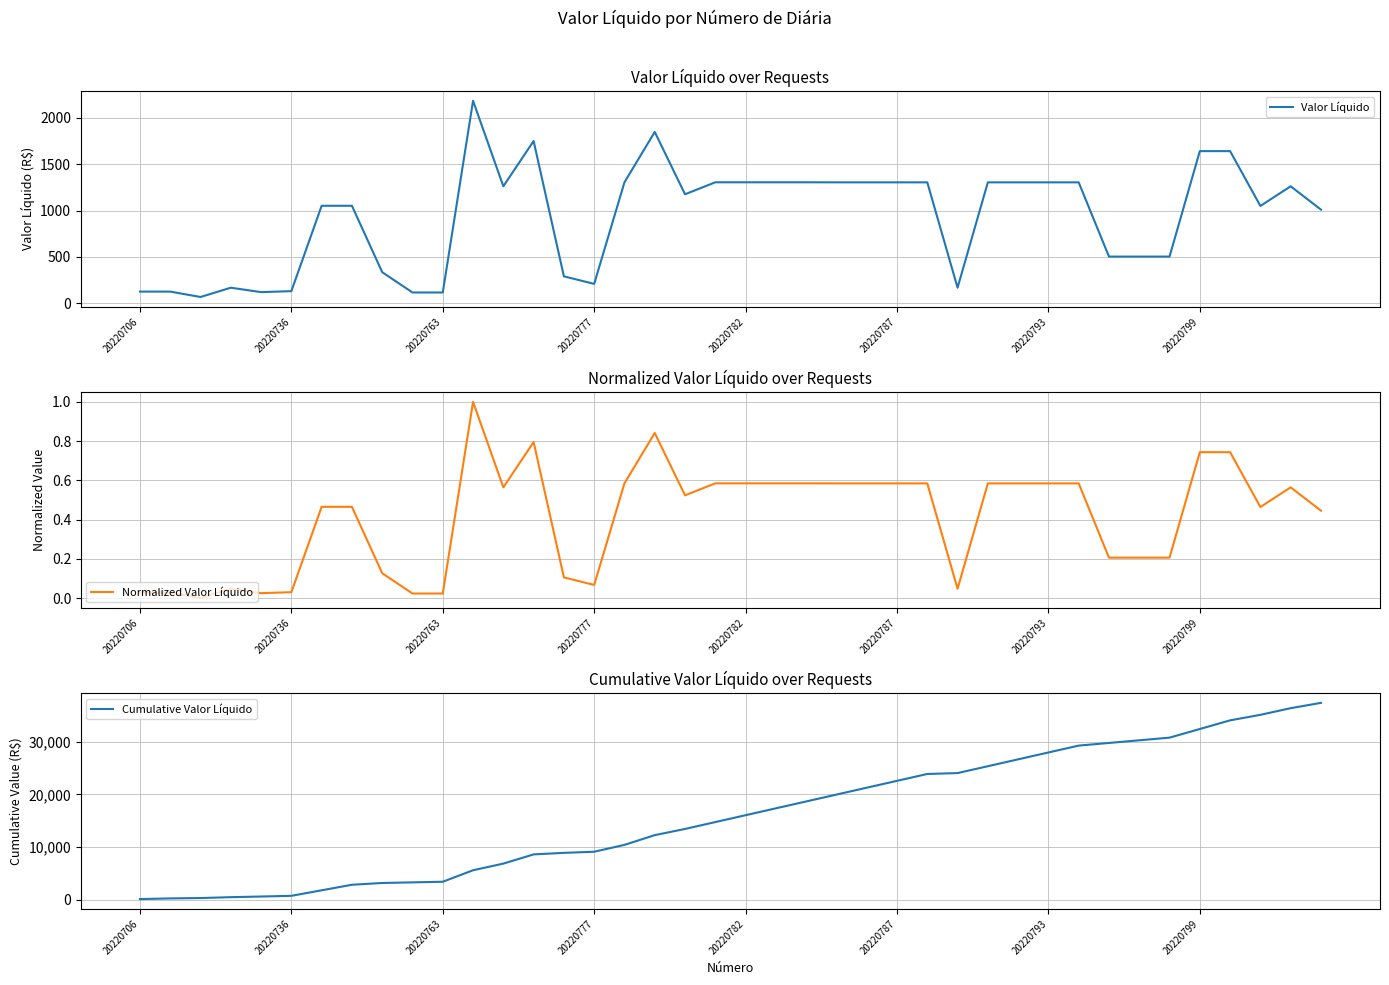

Where does the Valor Líquido series first go above 1261?

11